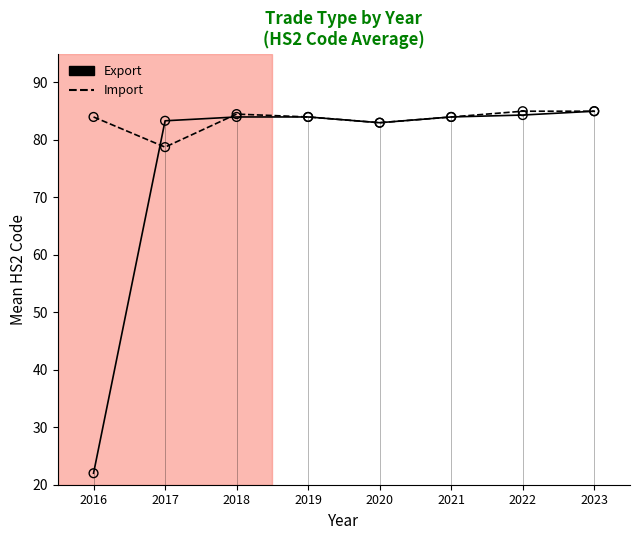

What is the total value across all series at 2021?

168.0